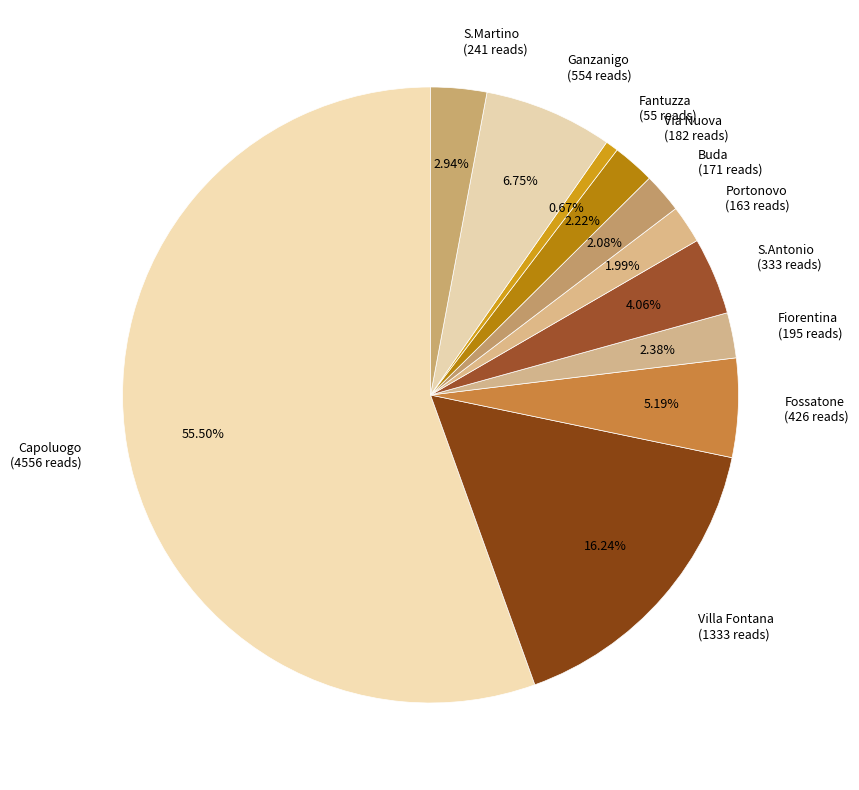

What percentage do S.Antonio and Via Nuova together represent?

6.3%